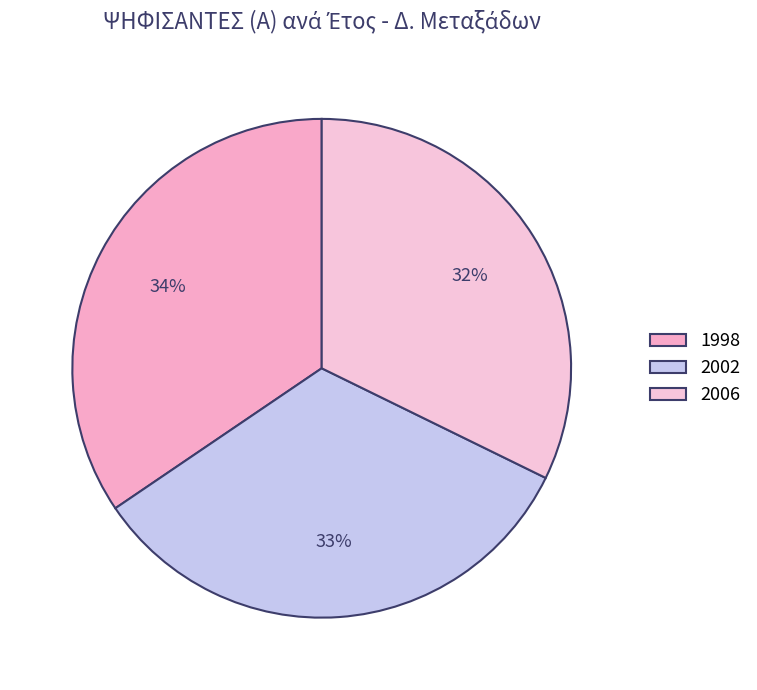

Count the number of slices in the pie.

3